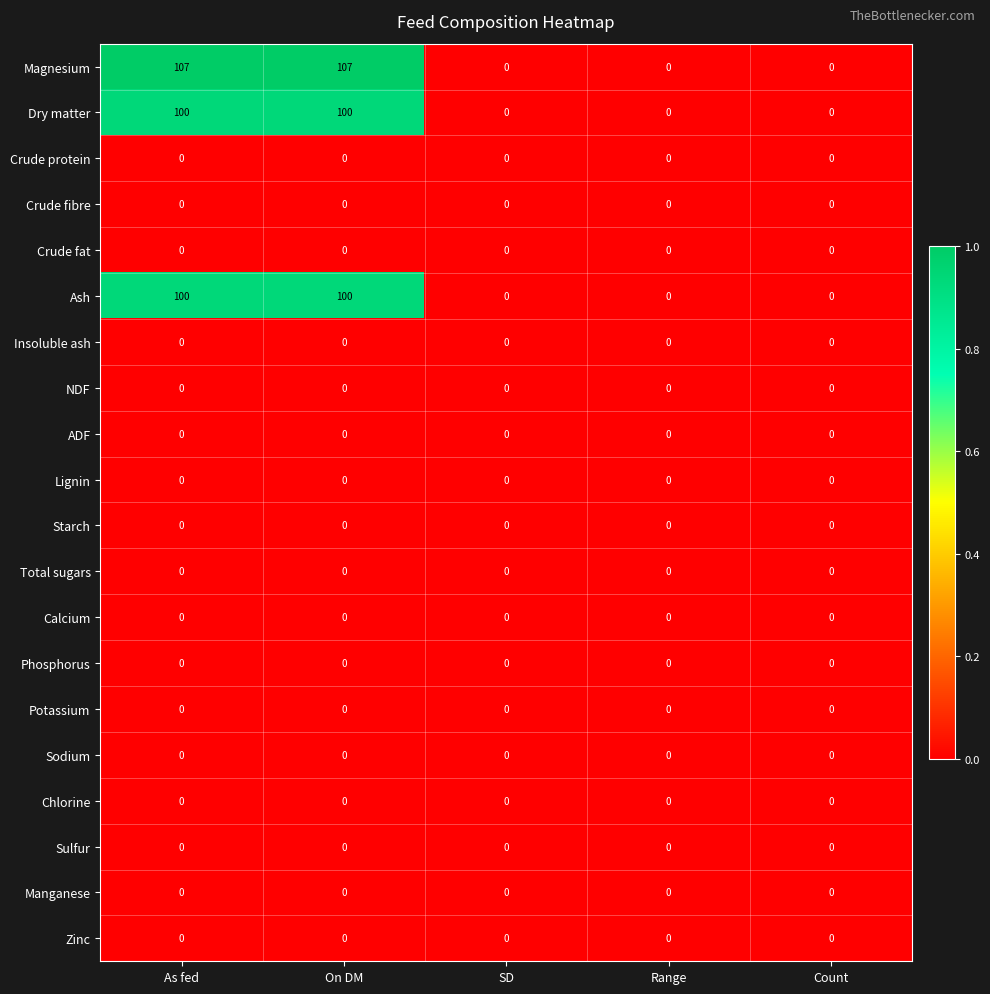

What is the spread (max minus min) of values at As fed?

107